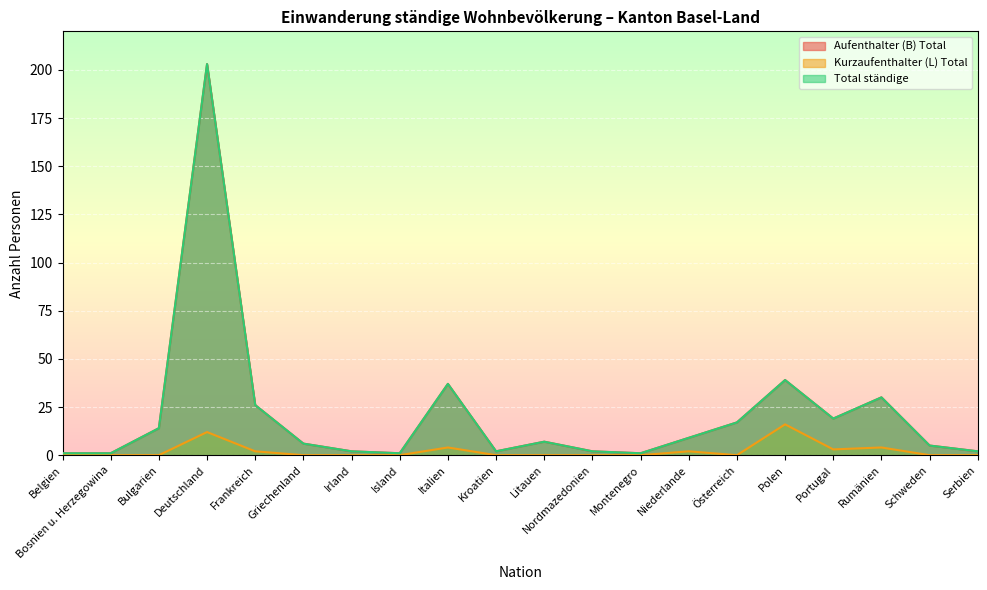

Is it true that Aufenthalter (B) Total equals 26 at Frankreich?

True